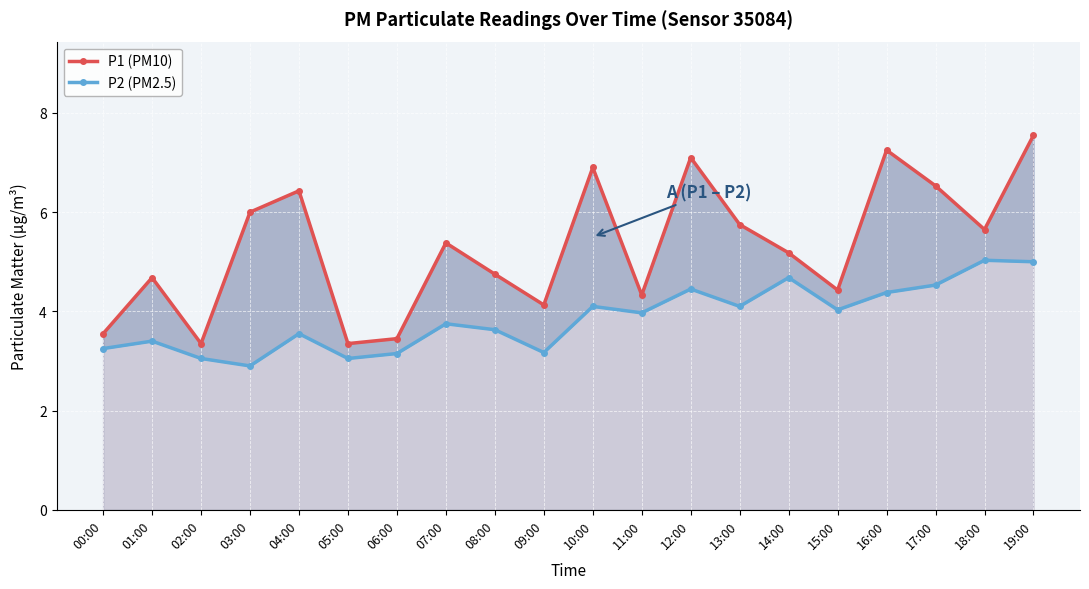

At which label does P2 (PM2.5) reach its peak?

18:00